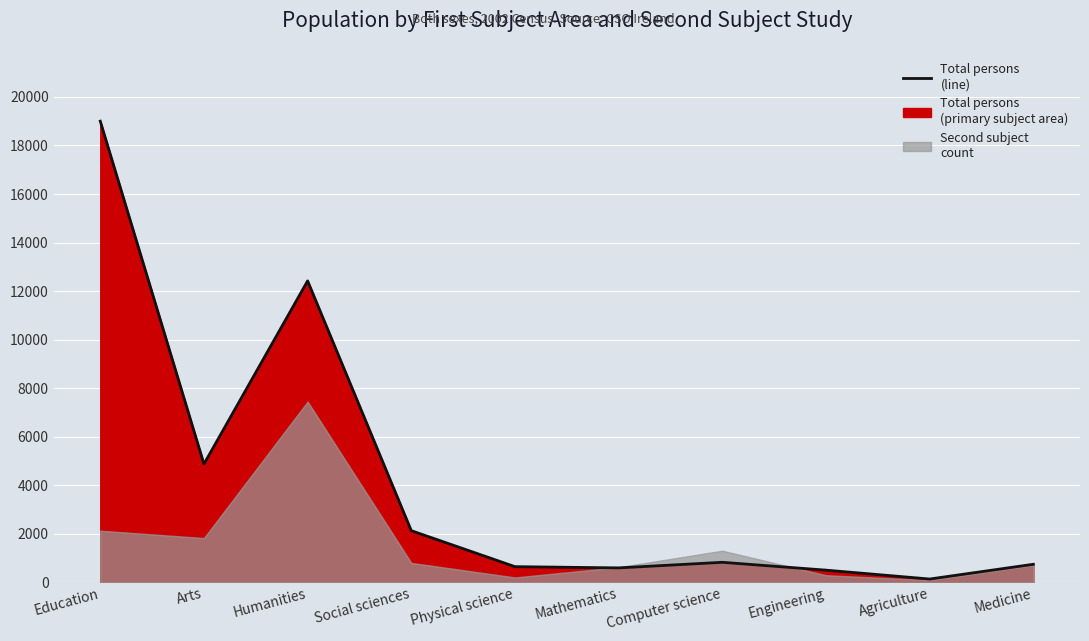

Where is the first local minimum?

Arts